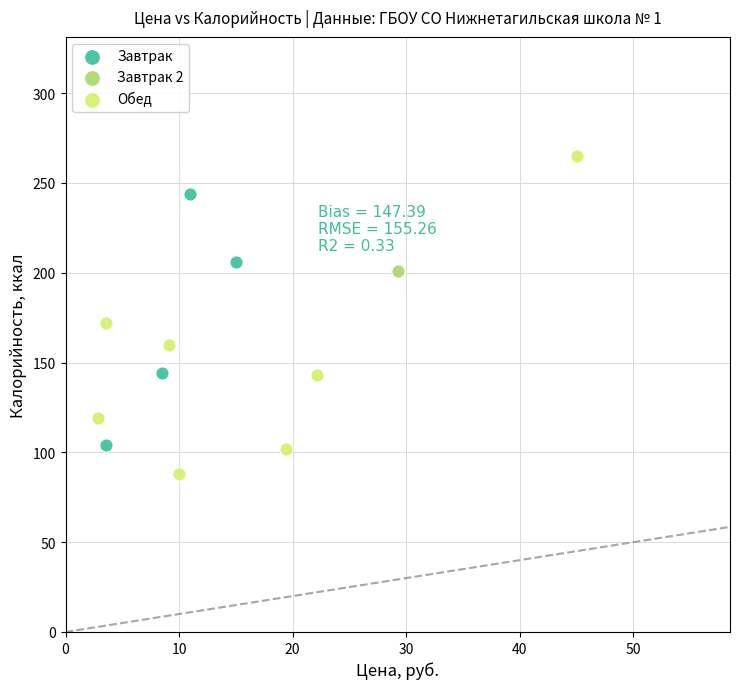

What are all the series names shown in the legend?

Завтрак, Завтрак 2, Обед